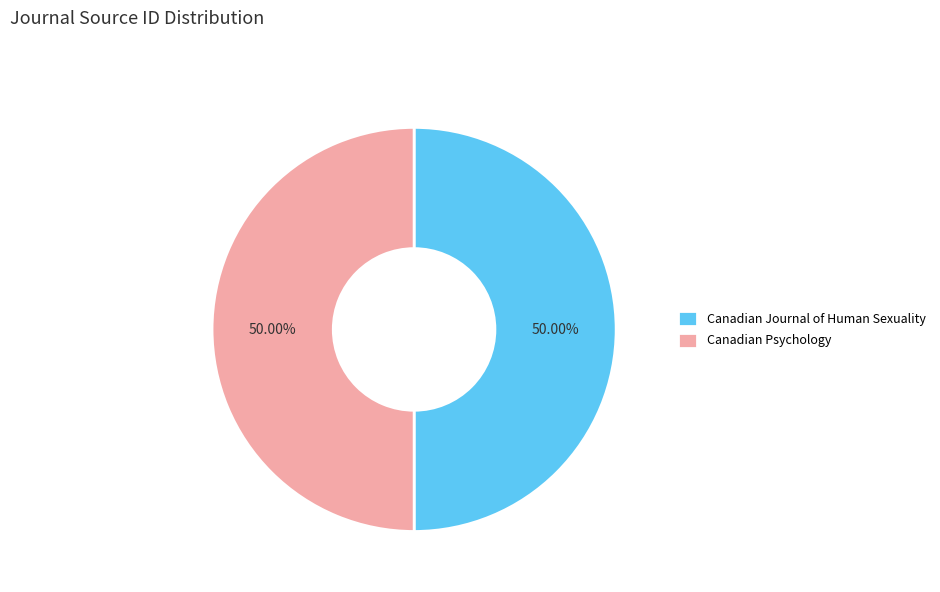

Approximately how many times larger is the value at Canadian Journal of Human Sexuality compared to Canadian Psychology?

1.0